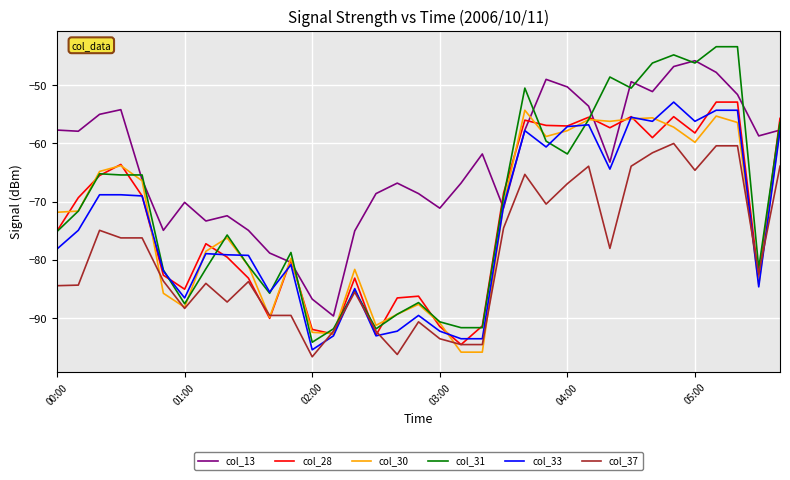

Which series has the largest total across all categories?

col_13